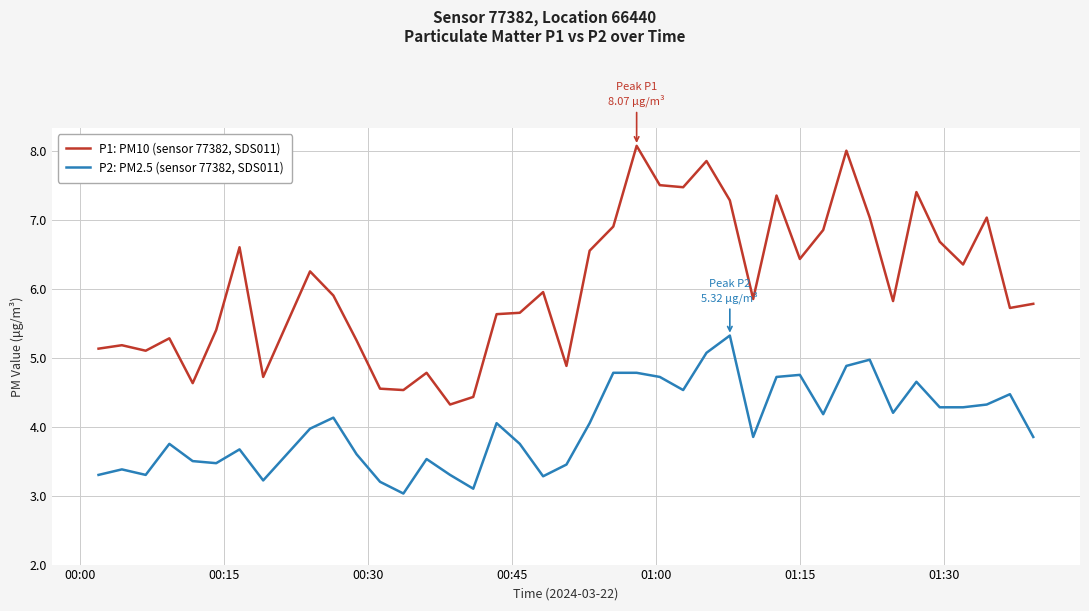

Which series has the widest spread of values?

P1: PM10 (sensor 77382, SDS011)